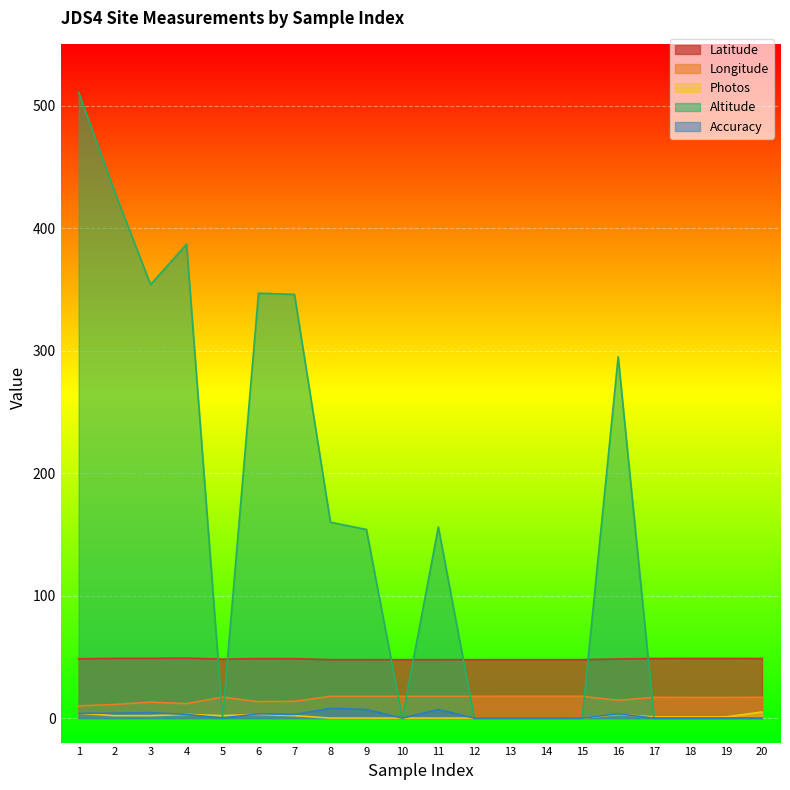

What is the sum of all Latitude values?

965.0